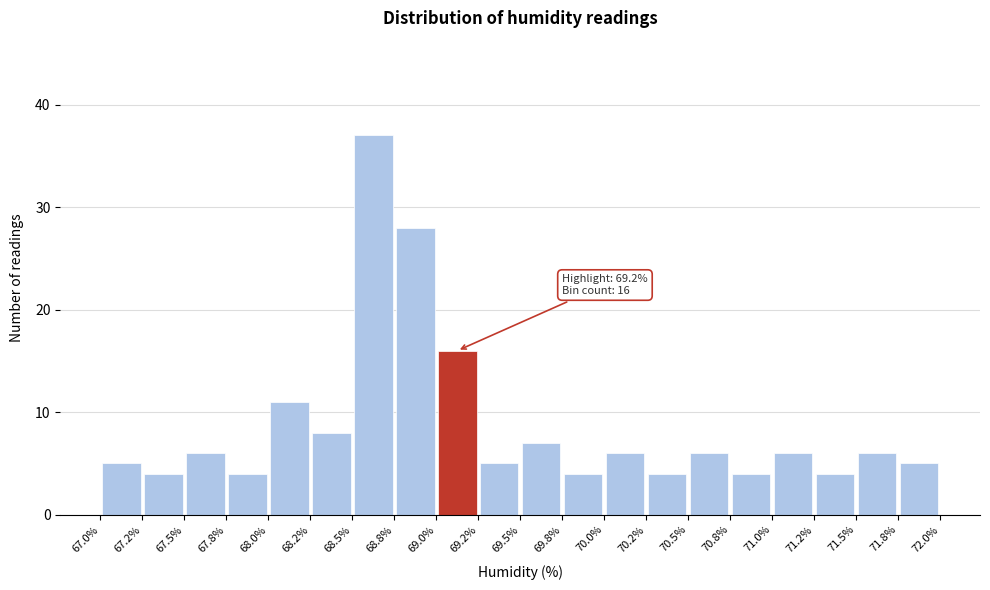

Over which range of the x-axis is the bar tallest?

68.5% to 68.8%